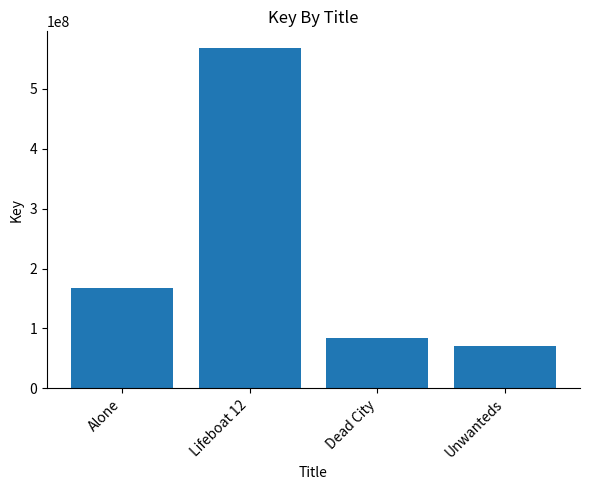

What is the sum of all values?

891099470